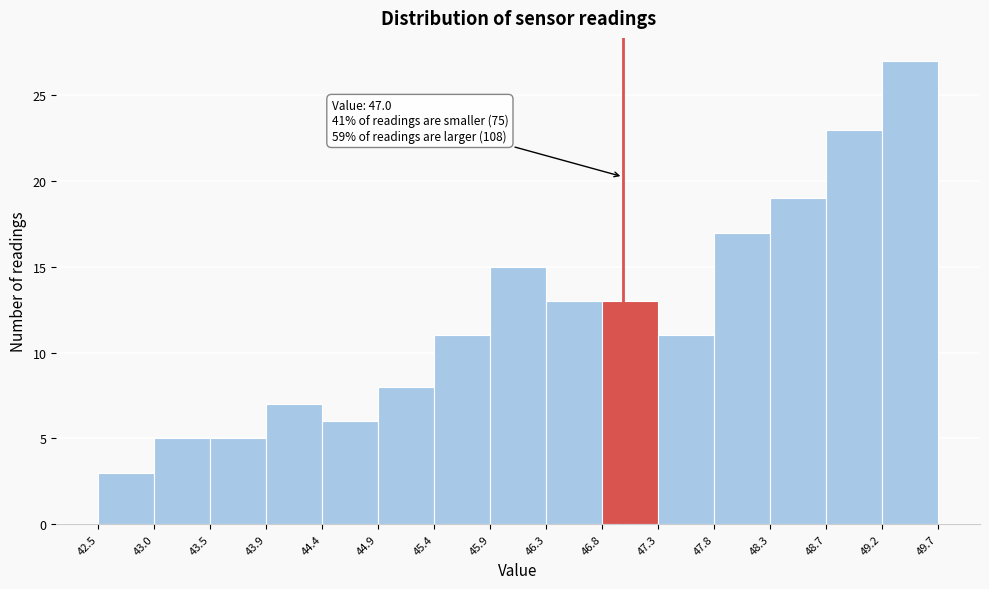

Over which range of the x-axis is the bar tallest?

49.2 to 49.7